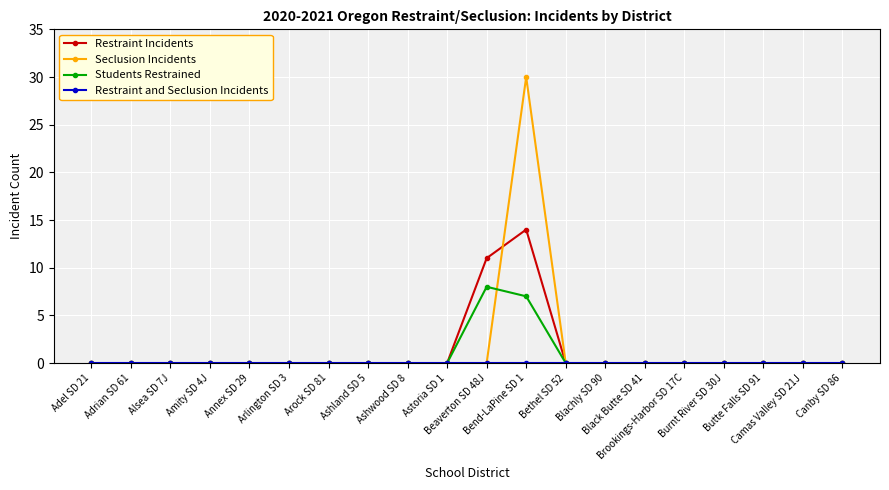

How many lines are shown in the chart?

4